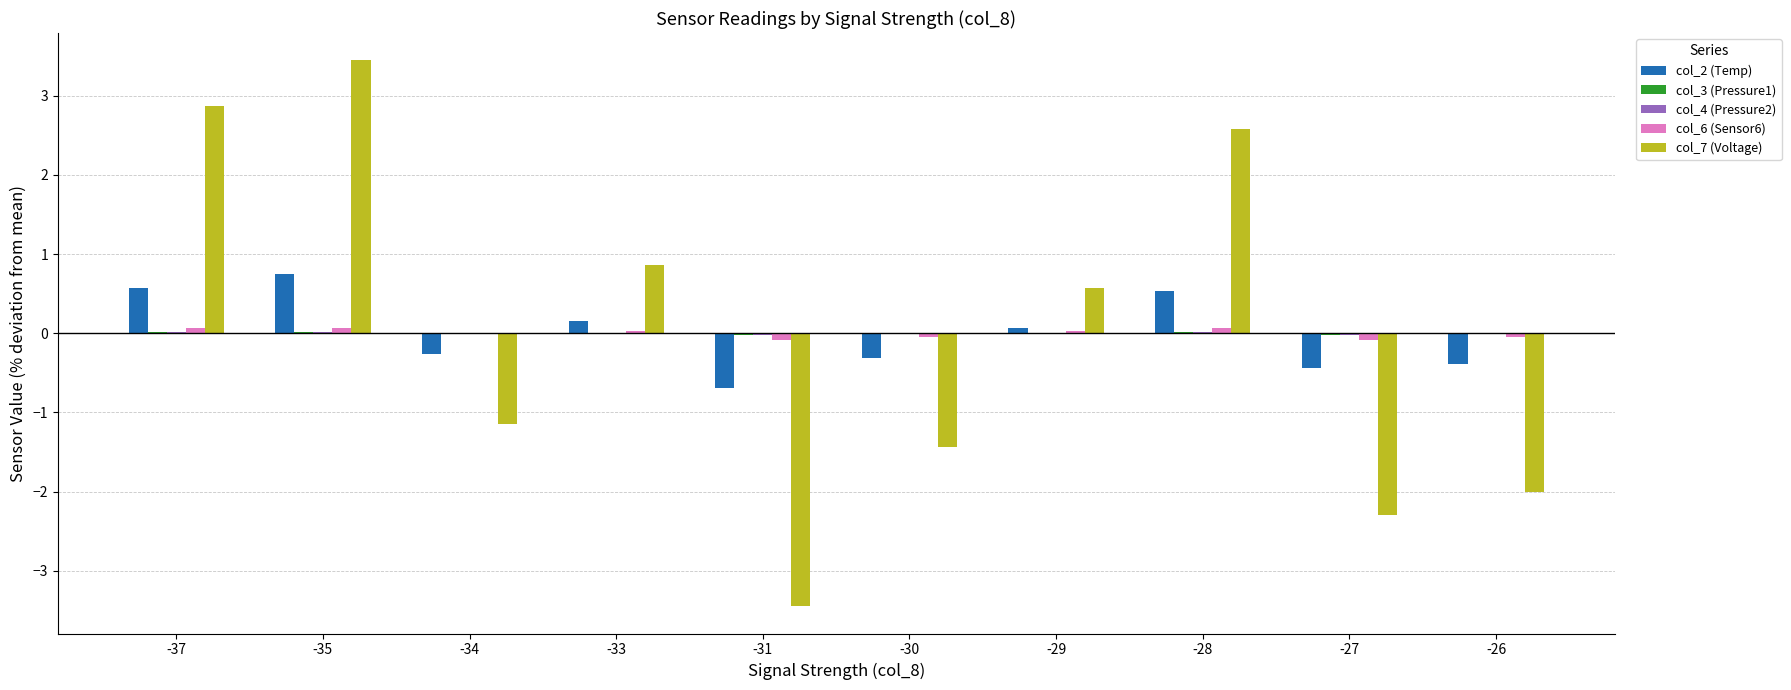

Which category has the highest value in the col_7 (Voltage) series?

-35